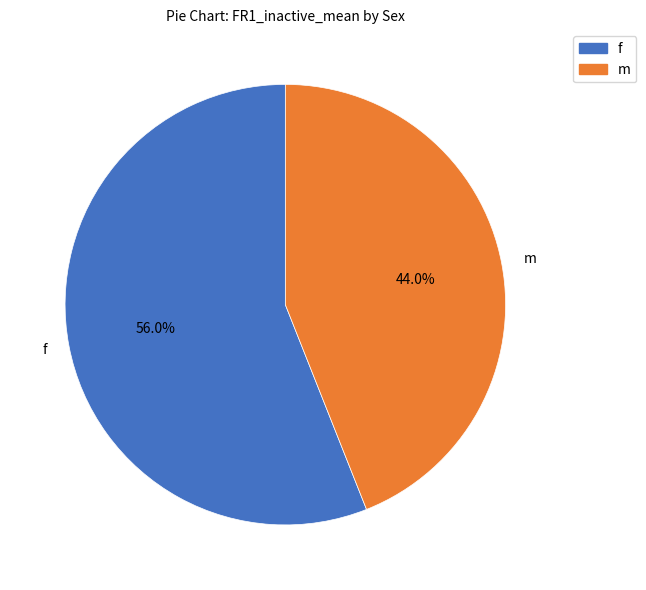

To the nearest percent, what is the average slice percentage?

50%